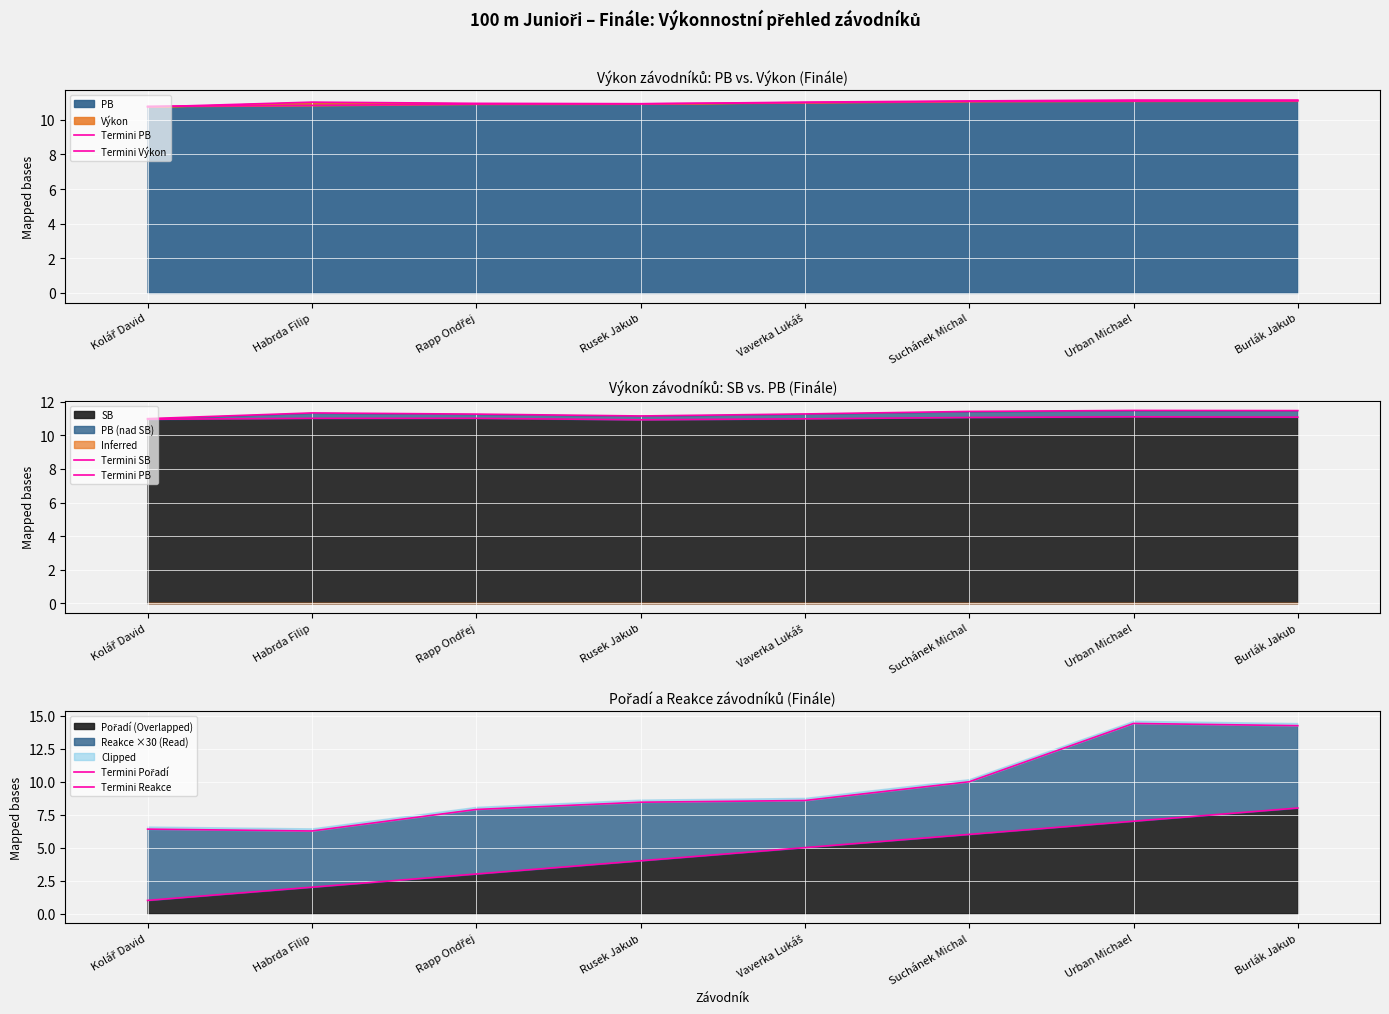

True or false: Termini Pořadí and Termini Výkon cross at least once.

False